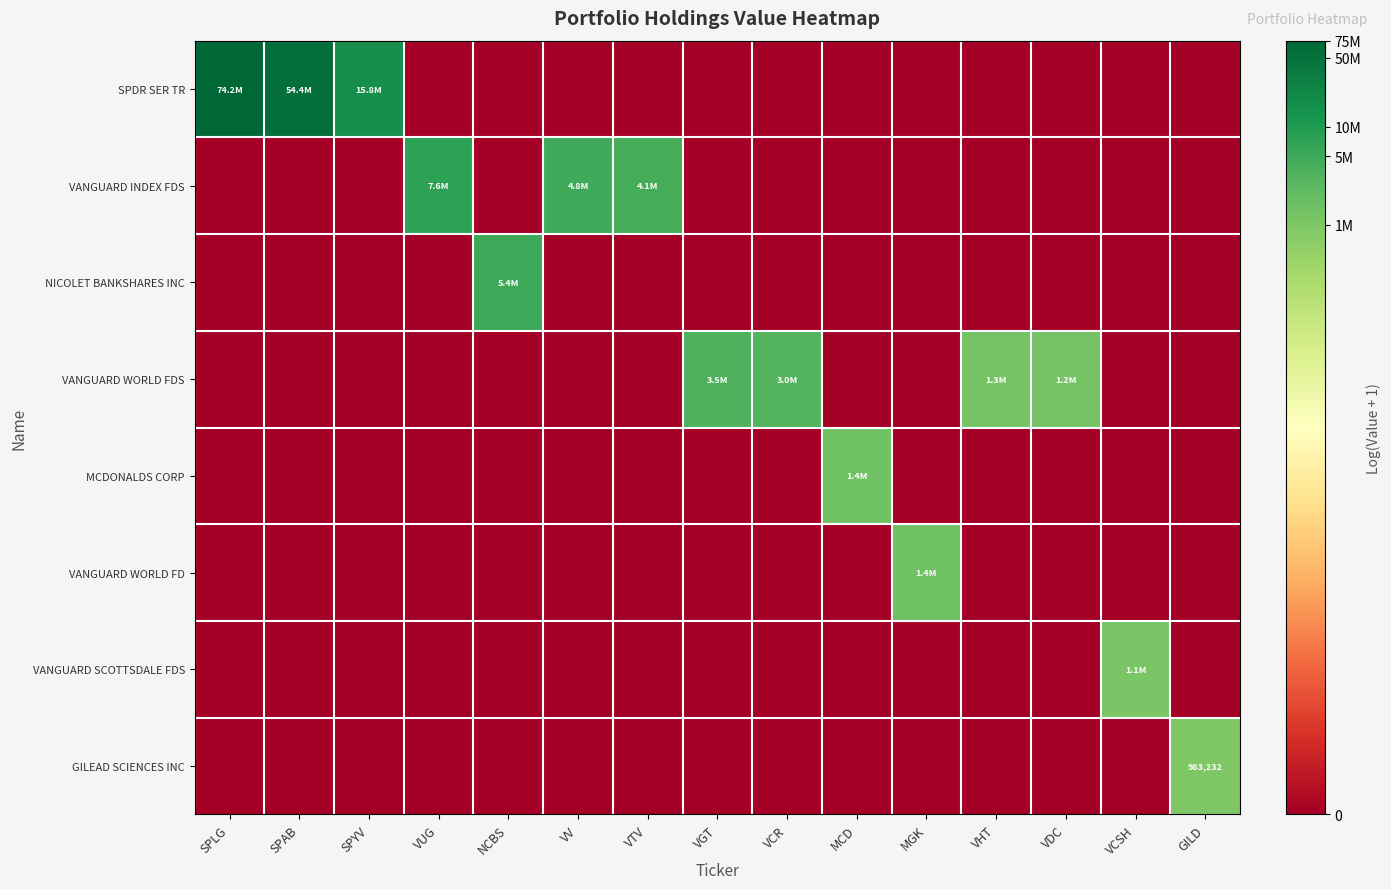

Rank the series by their maximum value, from highest to lowest.

SPDR SER TR, VANGUARD INDEX FDS, NICOLET BANKSHARES INC, VANGUARD WORLD FDS, MCDONALDS CORP, VANGUARD WORLD FD, VANGUARD SCOTTSDALE FDS, GILEAD SCIENCES INC